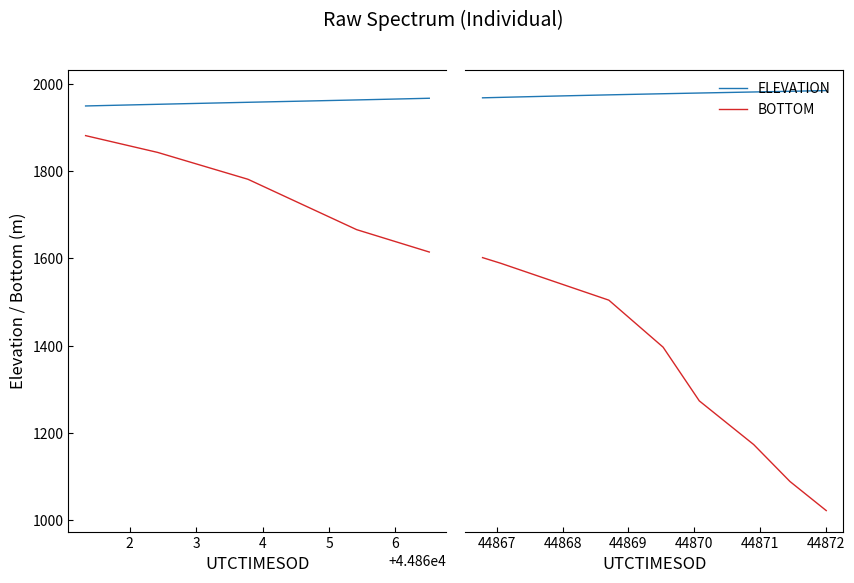

How many series are shown in this chart?

2